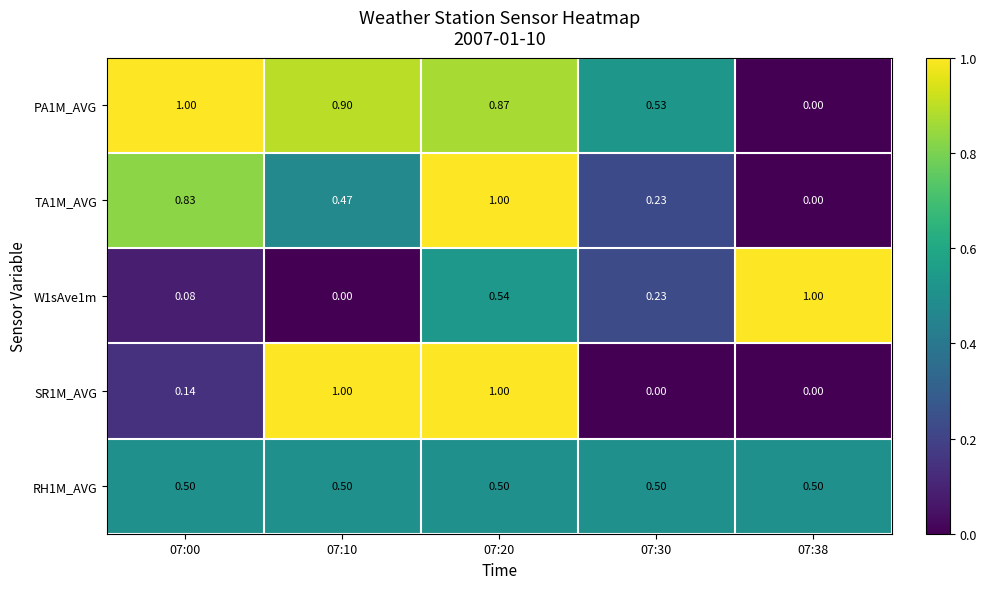

Is the value of W1sAve1m at 07:10 greater than the value of TA1M_AVG at 07:20?

No